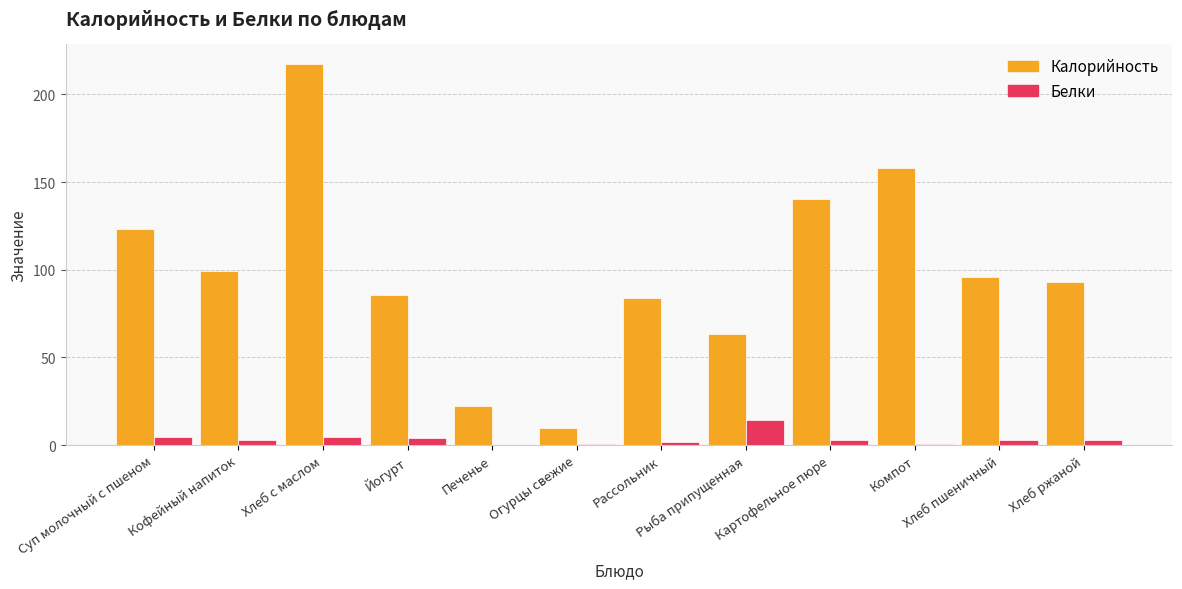

Which series changed the most between Йогурт and Печенье?

Калорийность